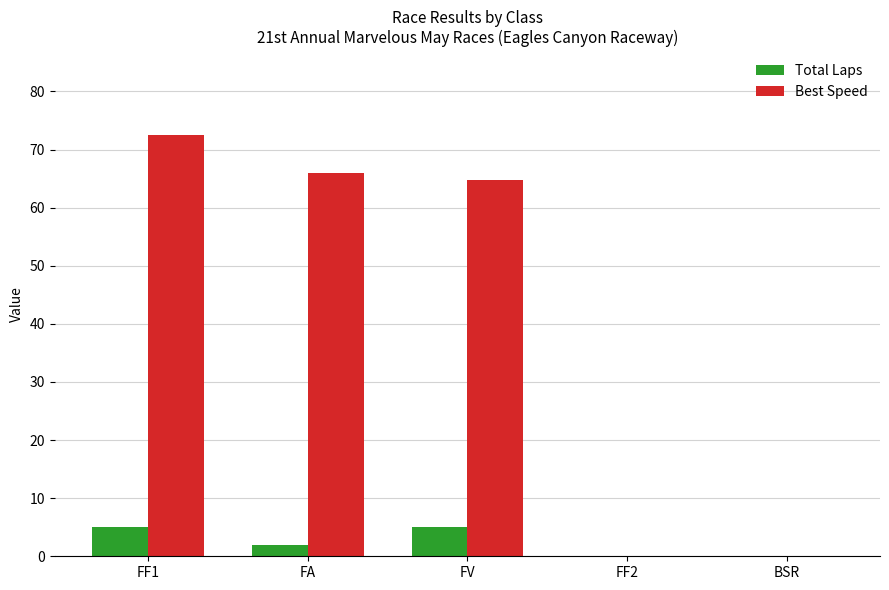

What is the sum of the Best Speed values at FF1 and FF2?

72.4